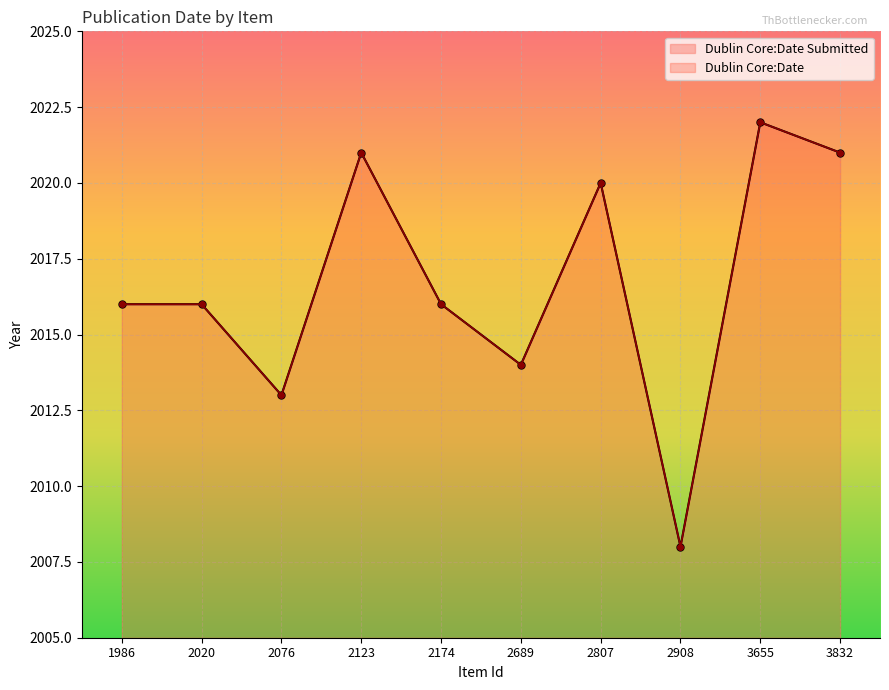

Reading right to left, extract all data points from this chart.

Dublin Core:Date: 2021	2022	2008	2020	2014	2016	2021	2013	2016	2016
Dublin Core:Date Submitted: 2021	2022	2008	2020	2014	2016	2021	2013	2016	2016